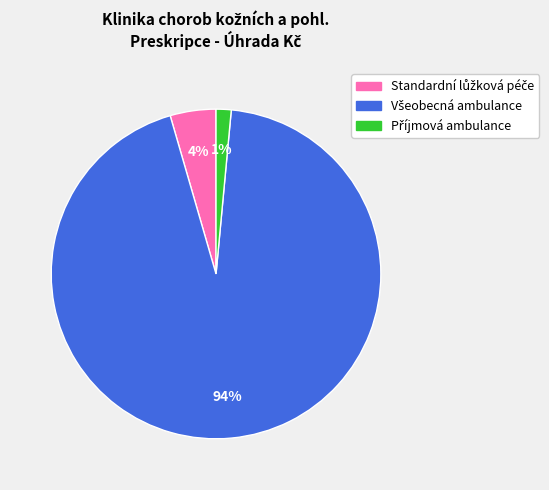

To the nearest percent, what is the average slice percentage?

33%